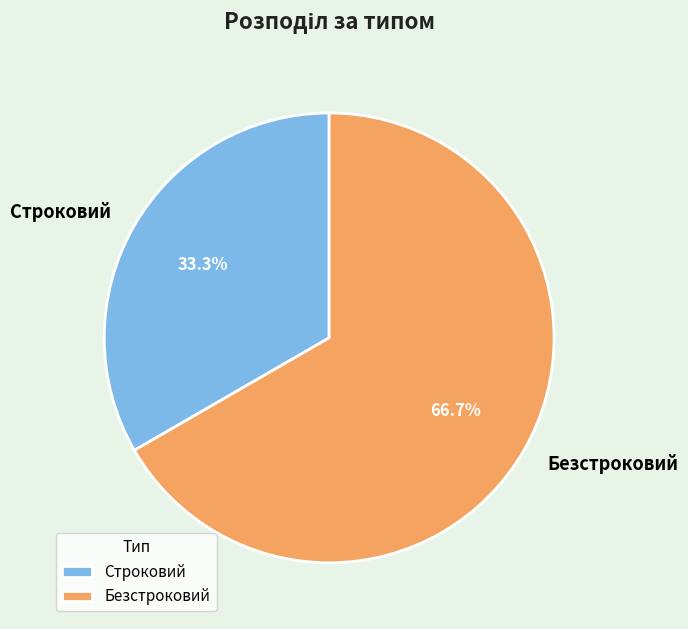

To the nearest percent, what percentage of the pie is Строковий?

33%